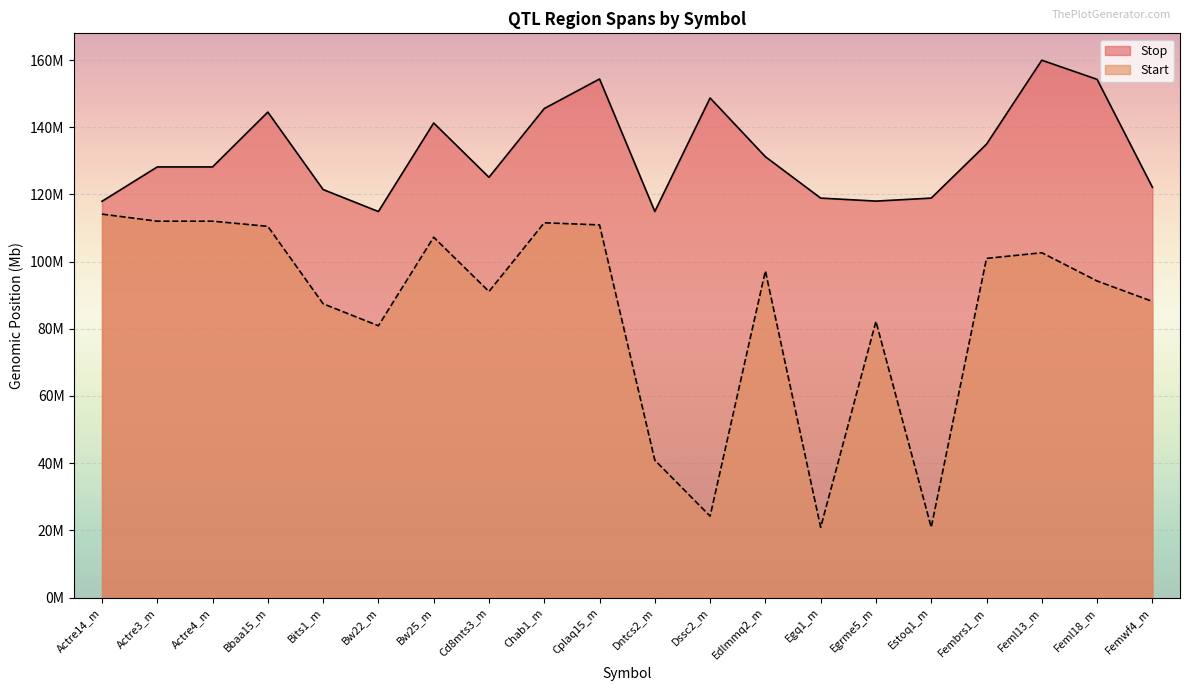

What is the approximate value of Stop at Actre3_m?

128.2